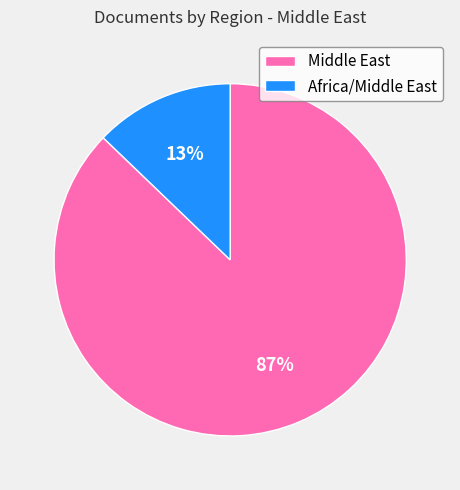

Combined, do Middle East and Africa/Middle East account for over 50%?

Yes